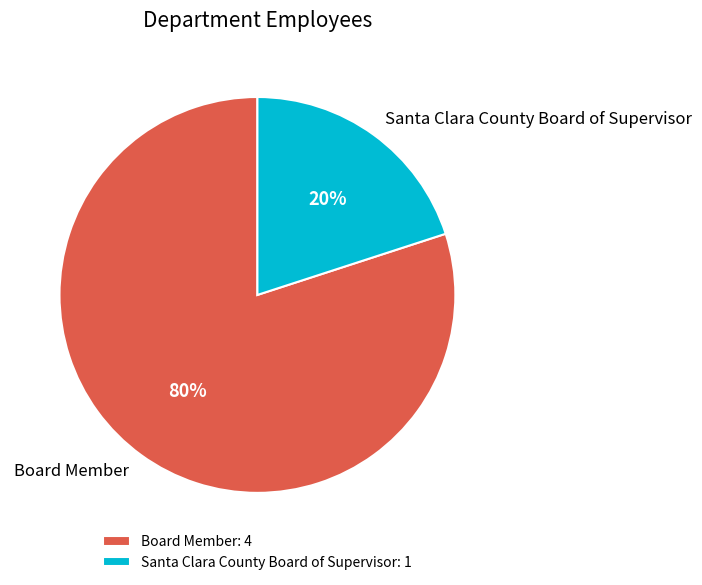

How many slices are in this pie chart?

2